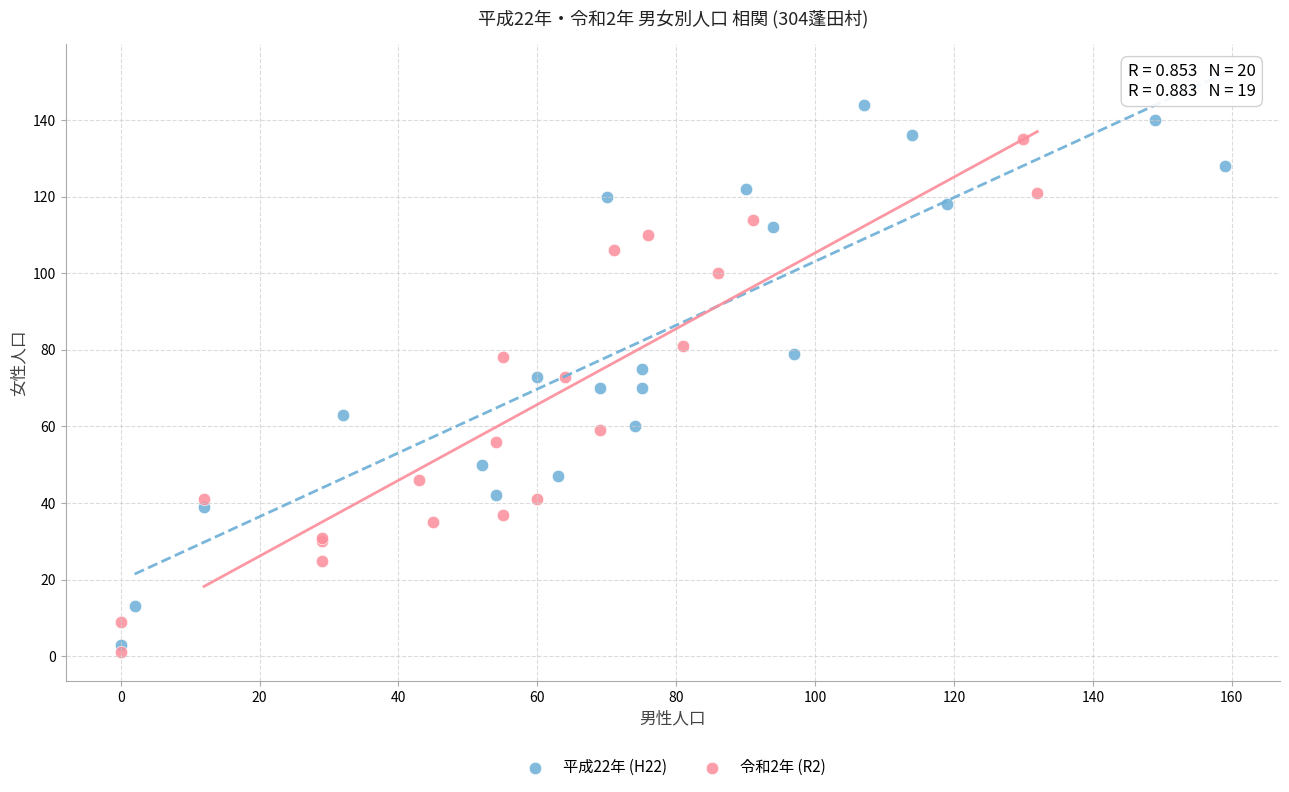

Which series has the widest spread of Y values?

平成22年 (H22)